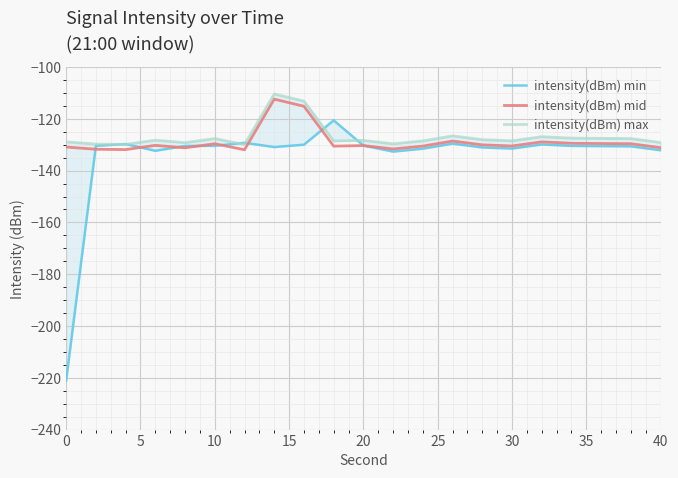

What is the highest value of the intensity(dBm) mid series?

-112.4